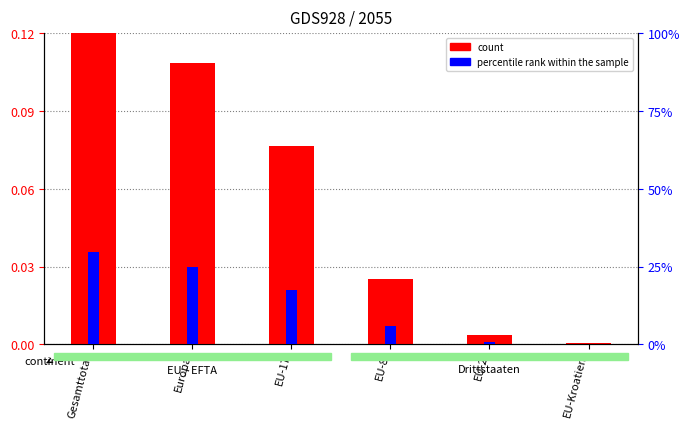

What is the sum of all count values?

0.3